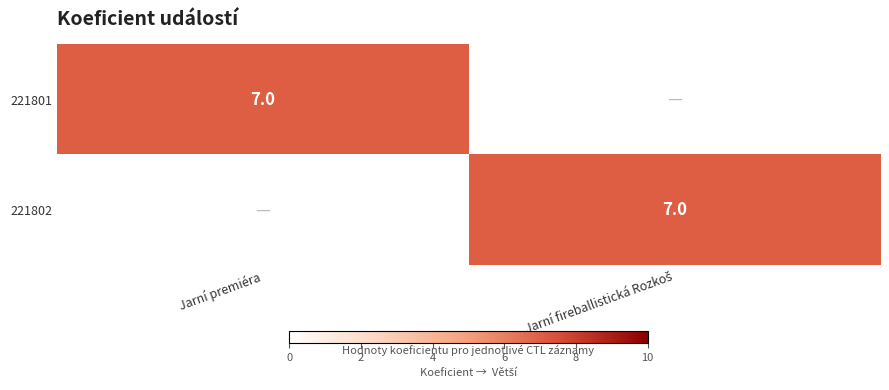

True or false: 221801 has a value of 4 at Jarní premiéra.

False